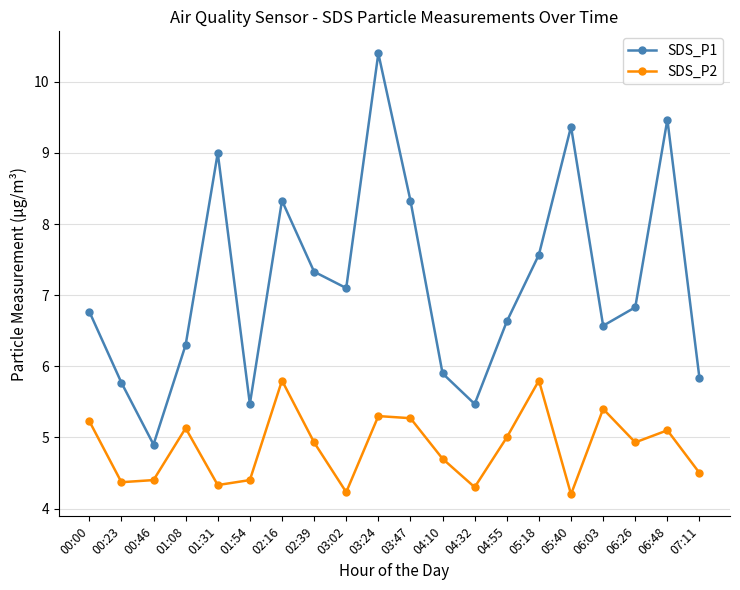

Reading left to right, what are all the values shown in this chart?

SDS_P1: 00:00=6.8	00:23=5.8	00:46=4.9	01:08=6.3	01:31=9.0	01:54=5.5	02:16=8.3	02:39=7.3	03:02=7.1	03:24=10.4	03:47=8.3	04:10=5.9	04:32=5.5	04:55=6.6	05:18=7.6	05:40=9.4	06:03=6.6	06:26=6.8	06:48=9.5	07:11=5.8
SDS_P2: 00:00=5.2	00:23=4.4	00:46=4.4	01:08=5.1	01:31=4.3	01:54=4.4	02:16=5.8	02:39=4.9	03:02=4.2	03:24=5.3	03:47=5.3	04:10=4.7	04:32=4.3	04:55=5.0	05:18=5.8	05:40=4.2	06:03=5.4	06:26=4.9	06:48=5.1	07:11=4.5